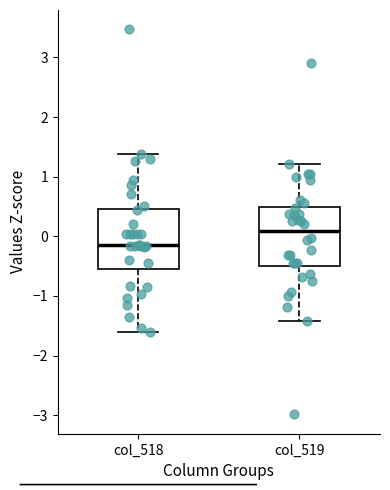

Where is the lower edge of the box for col_518 on the y-axis? The values are not printed on the chart, so give them approximately, as read against the axis.

-0.5